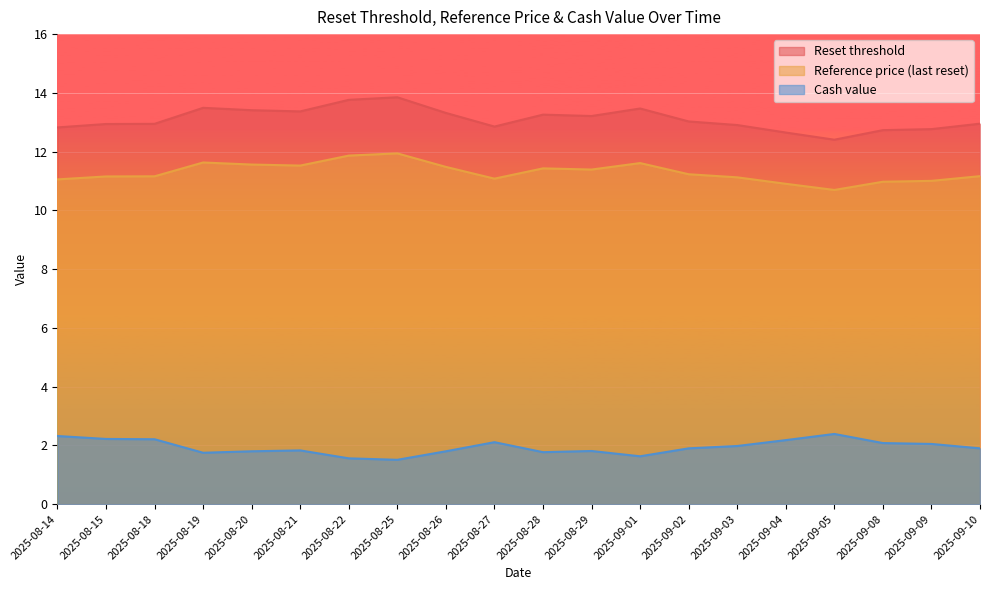

List the labels in order of Reset threshold value, smallest first.

2025-09-05, 2025-09-04, 2025-09-08, 2025-09-09, 2025-08-14, 2025-08-27, 2025-09-03, 2025-08-15, 2025-08-18, 2025-09-10, 2025-09-02, 2025-08-29, 2025-08-28, 2025-08-26, 2025-08-21, 2025-08-20, 2025-09-01, 2025-08-19, 2025-08-22, 2025-08-25